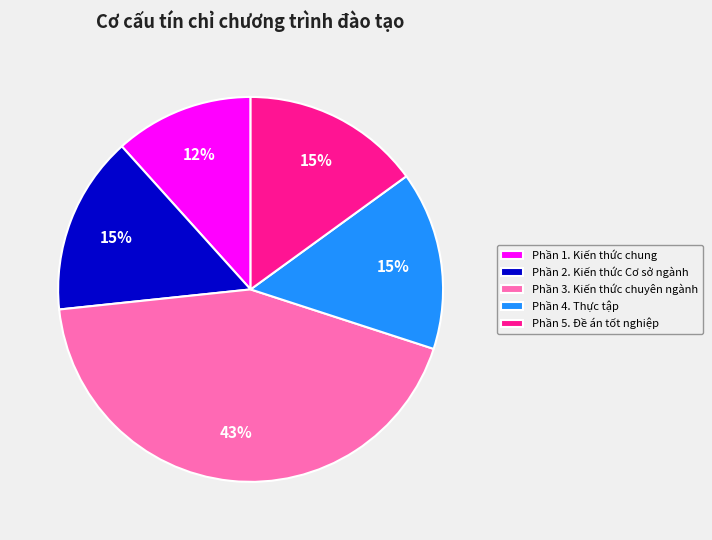

Which slice is the largest?

Phần 3. Kiến thức chuyên ngành